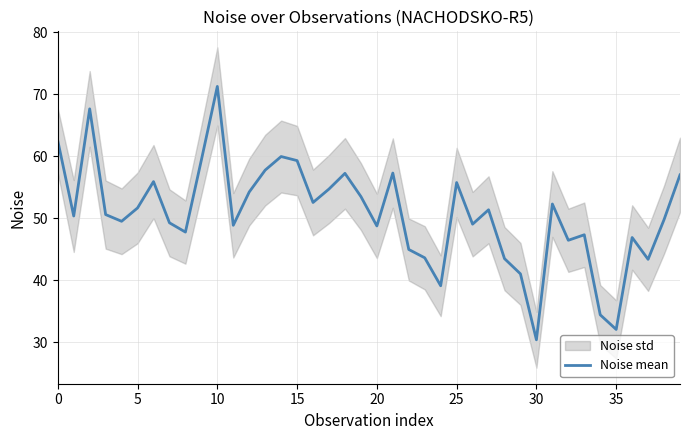

Does the chart display data point markers on the line(s)?

No